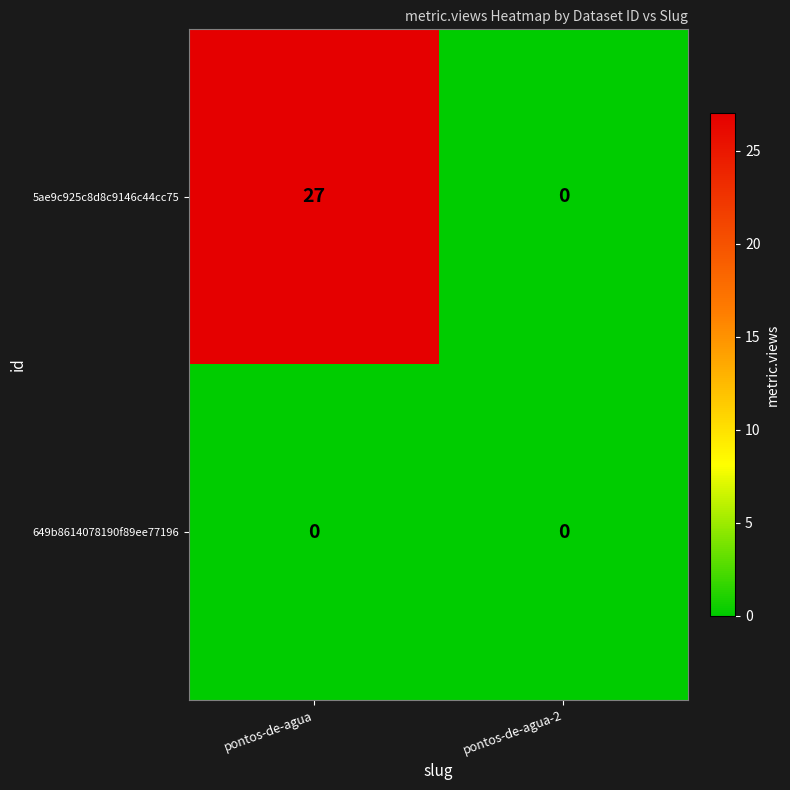

Which category has the highest value across all series?

pontos-de-agua